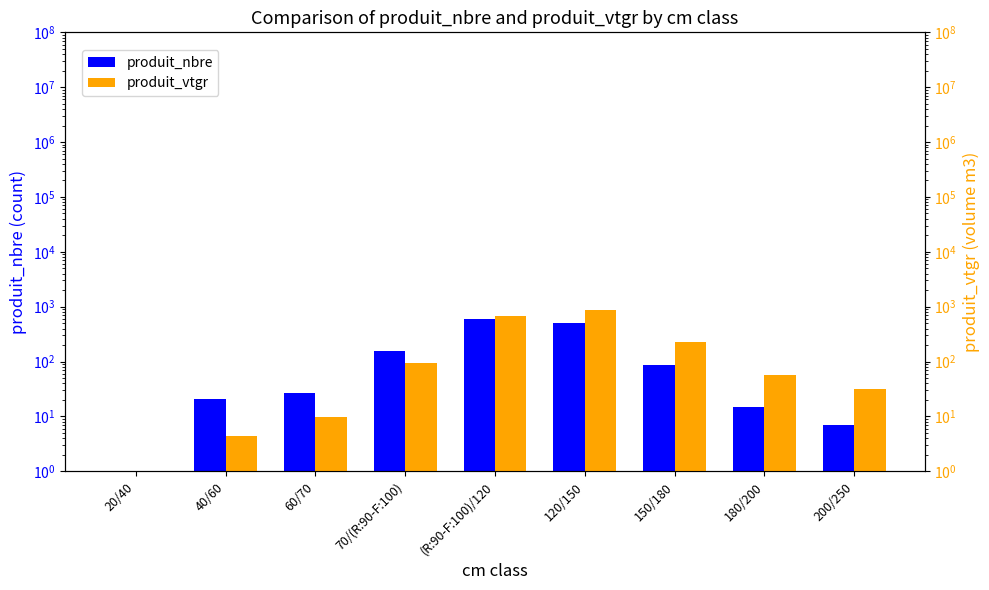

What is the label of the 5th bar from the left?

(R:90-F:100)/120